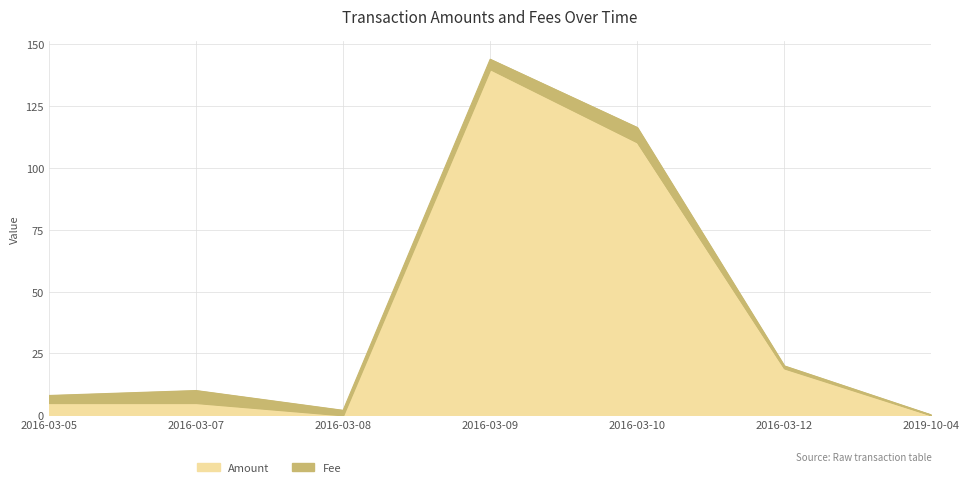

Rank the categories by value from lowest to highest.

2016-03-08, 2019-10-04, 2016-03-05, 2016-03-07, 2016-03-12, 2016-03-10, 2016-03-09